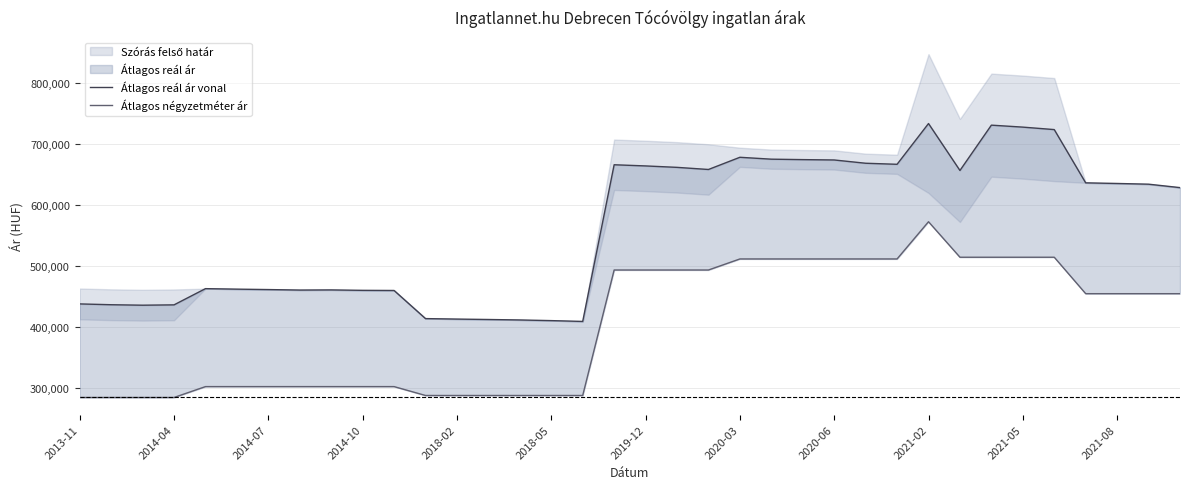

Between 2021-05 and 23, which series saw the biggest shift?

Átlagos reál ár vonal